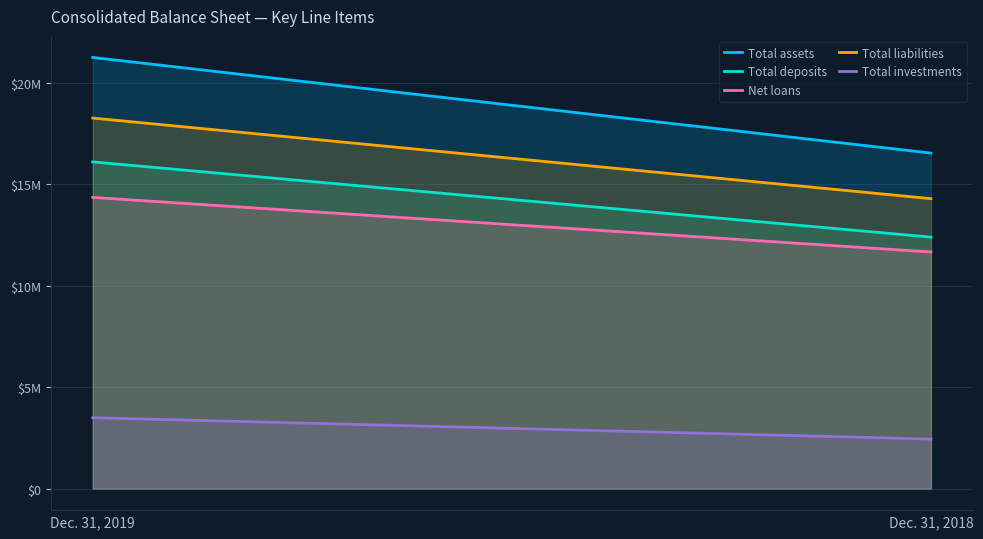

At which category is the sum across all series the highest?

Dec. 31, 2019